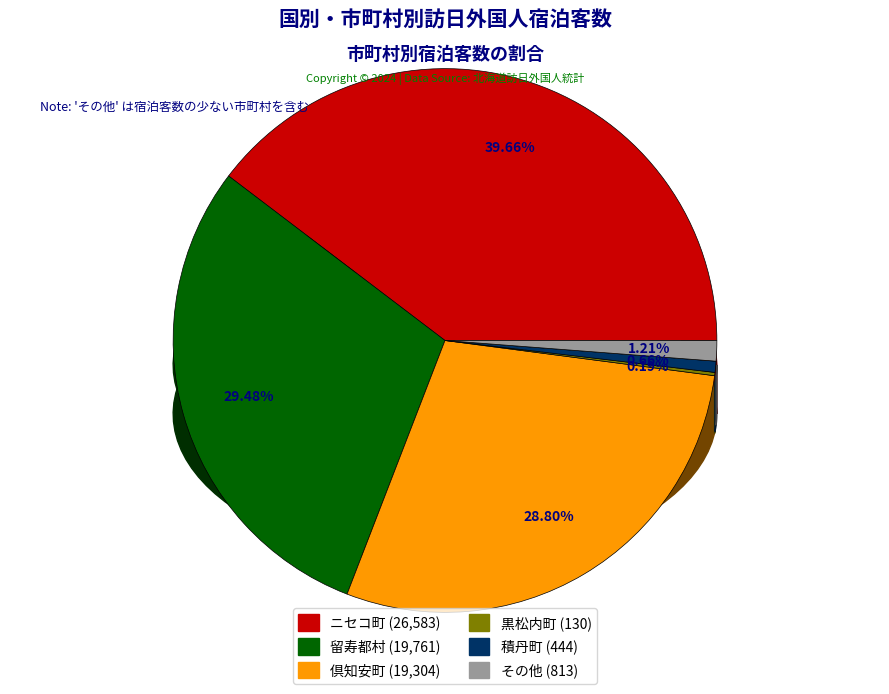

True or false: その他 accounts for 1% of the total.

True